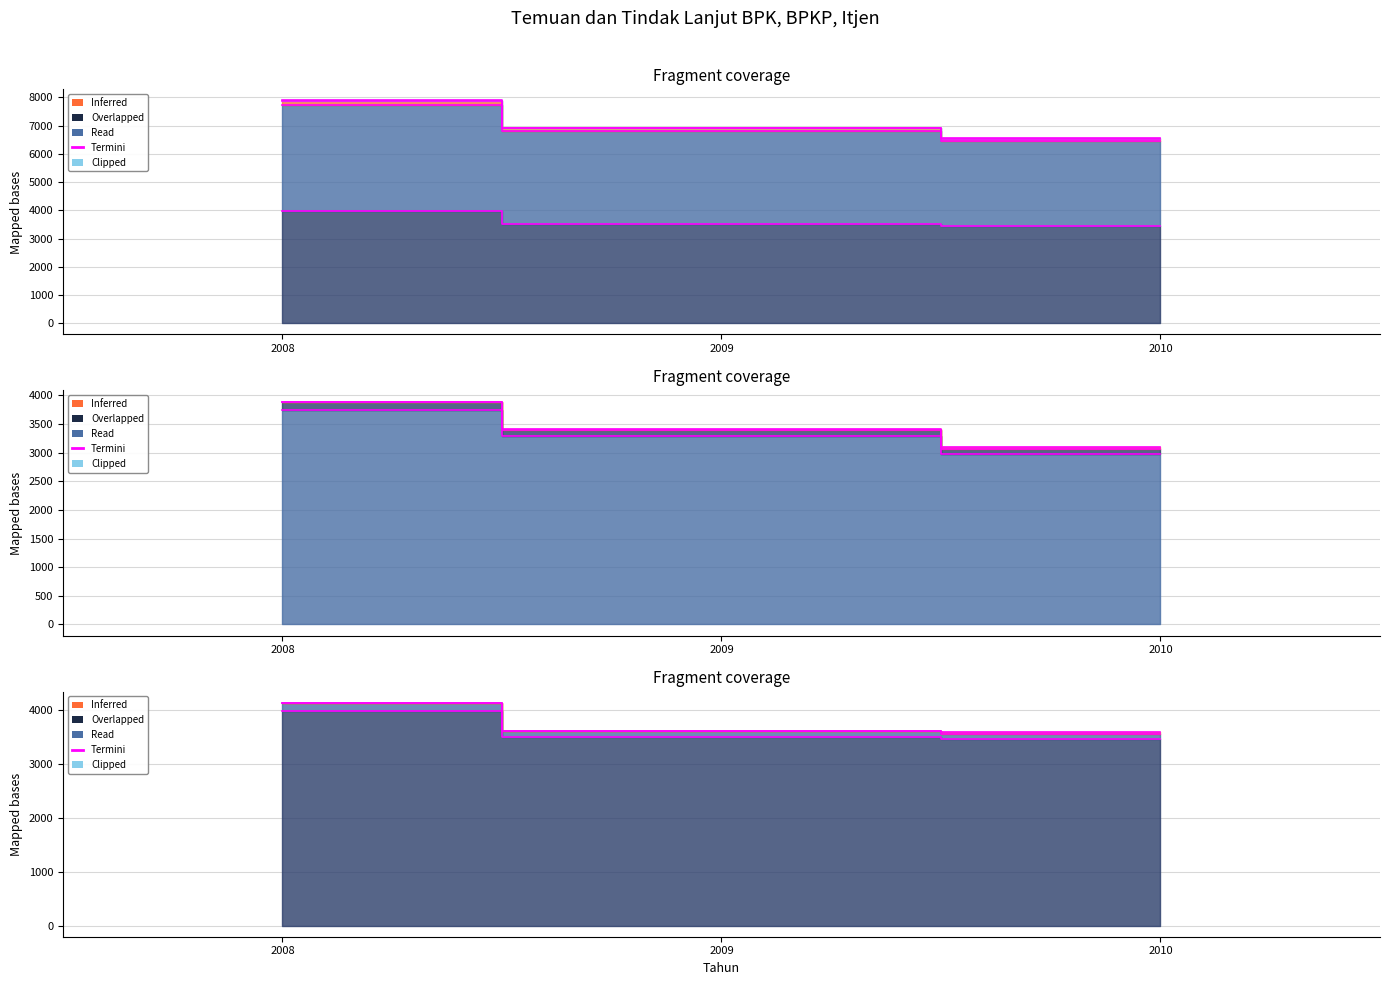

True or false: BPK and Itjen cross at least once.

False